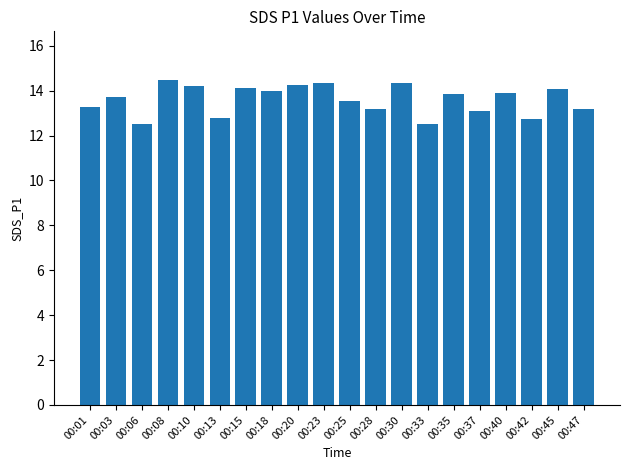

How many bars are there in total?

20